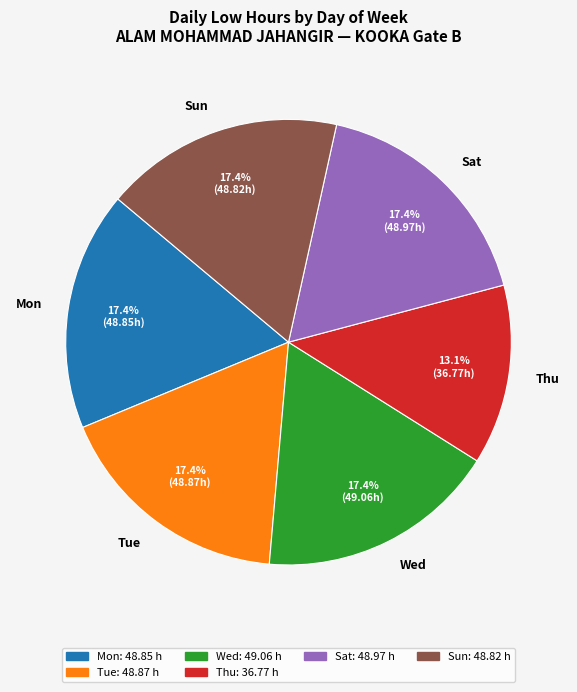

What is the ratio of the value at Wed to the value at Tue?

1.0